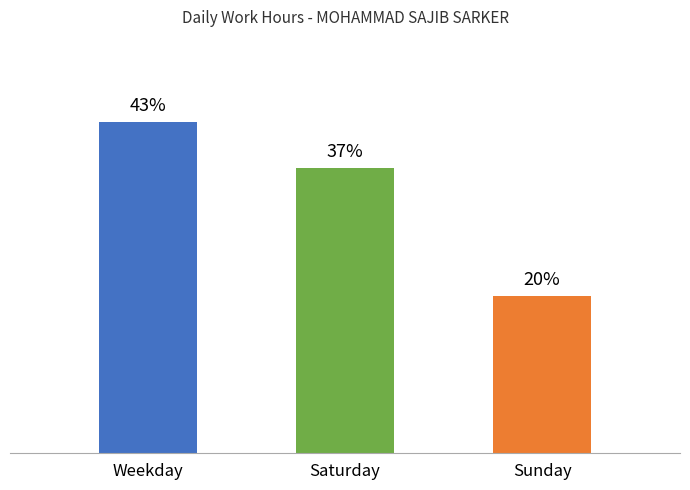

Rank the categories by value from highest to lowest.

Weekday, Saturday, Sunday